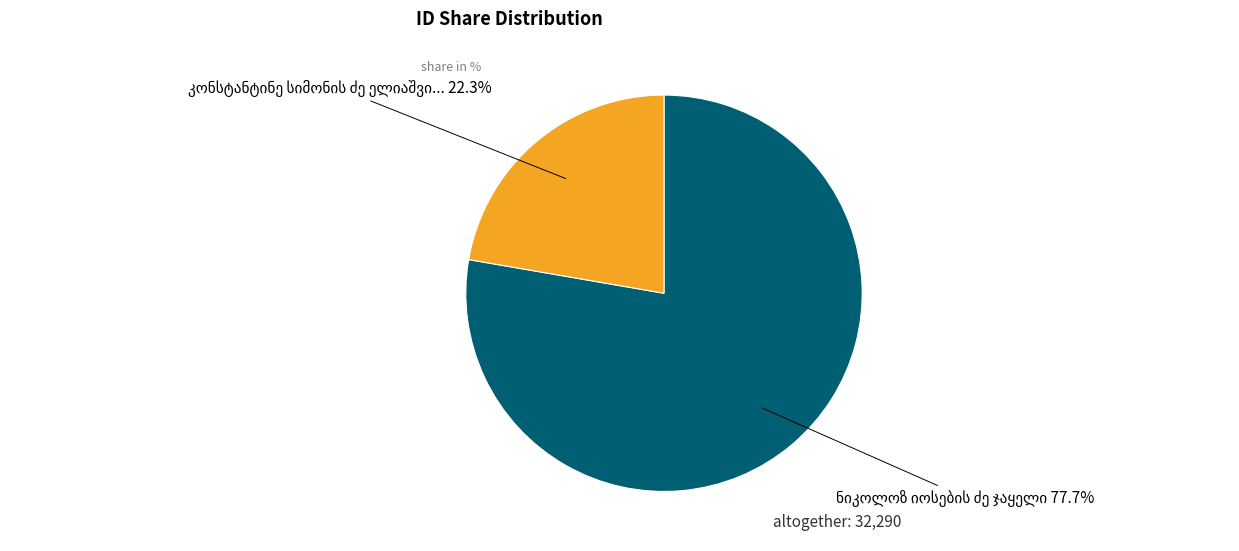

Is there any slice that represents more than half of the pie?

Yes